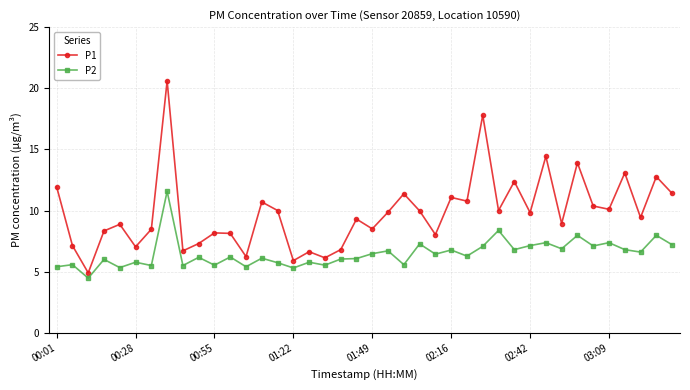

How many series are shown in this chart?

2